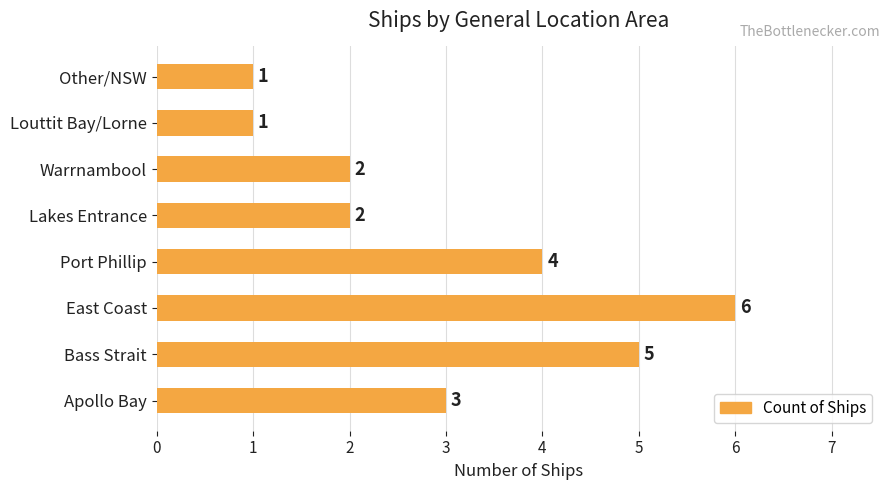

What is the average value?

3